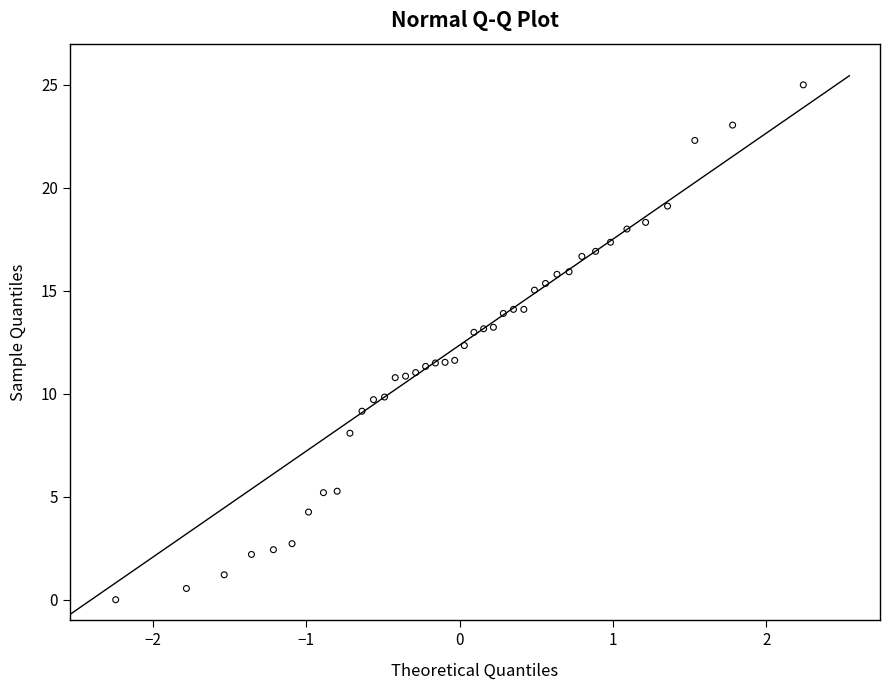

What is the range of X values (max minus min)?

4.5